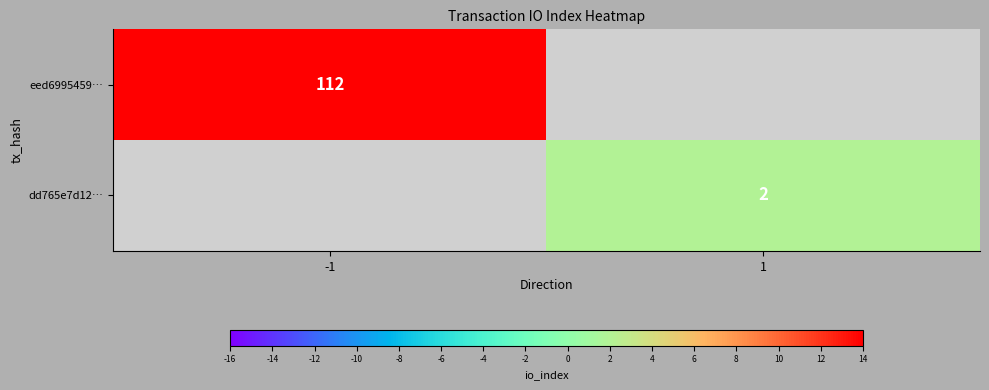

How many series are shown in this chart?

2